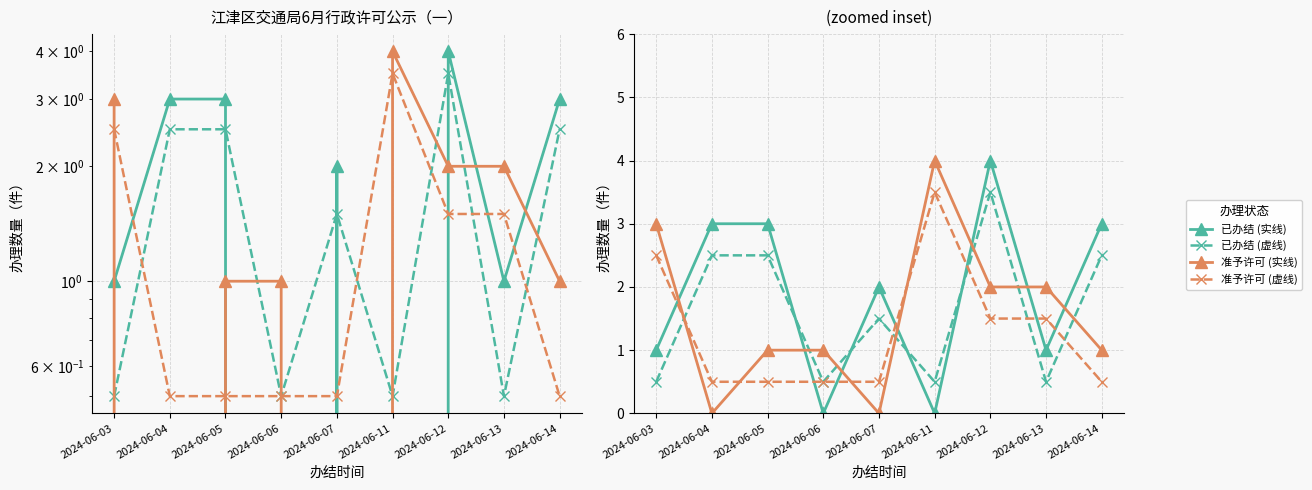

Does the chart display data point markers on the line(s)?

Yes